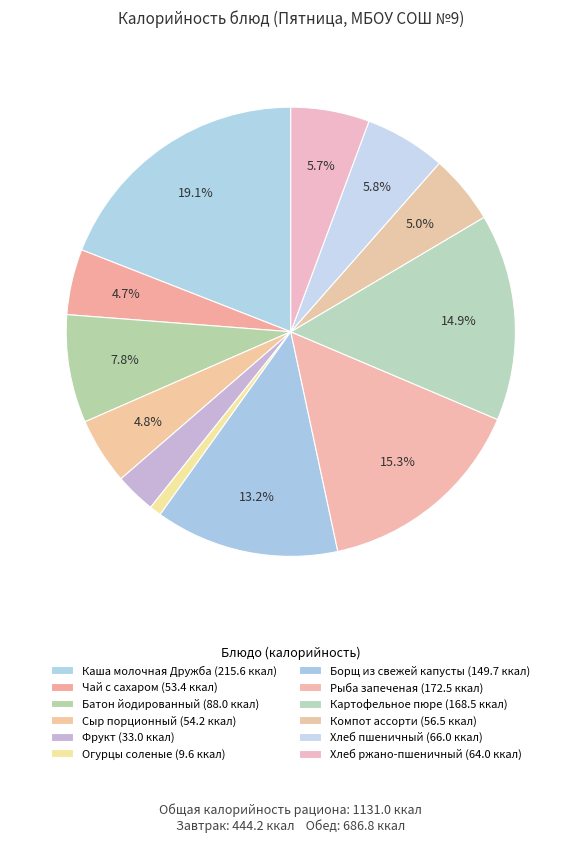

Rank the categories by value from highest to lowest.

Каша молочная Дружба, Рыба запеченая, Картофельное пюре, Борщ из свежей капусты, Батон йодированный, Хлеб пшеничный, Хлеб ржано-пшеничный, Компот ассорти, Сыр порционный, Чай с сахаром, Фрукт, Огурцы соленые